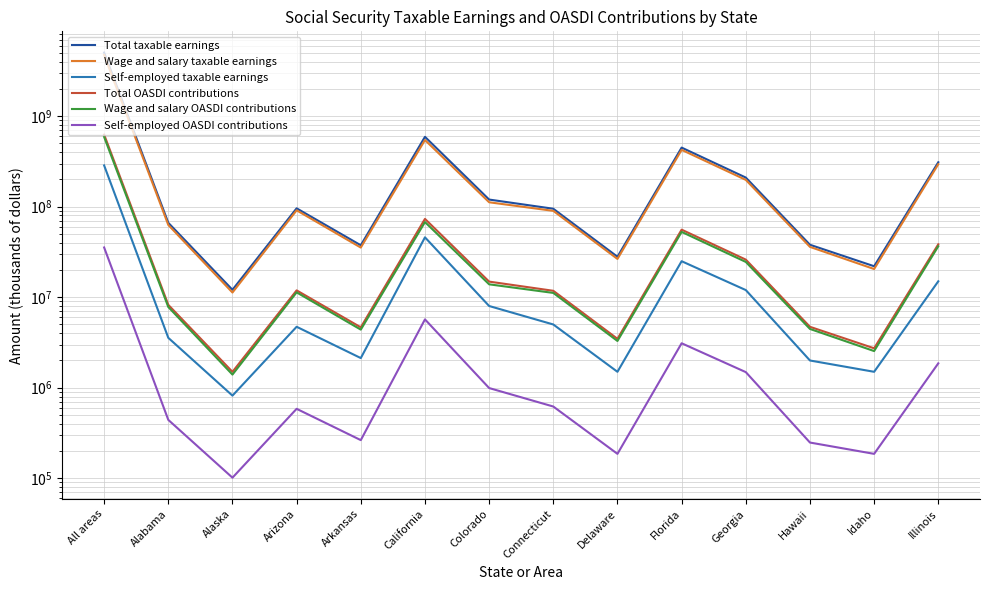

Which label corresponds to the smallest value in the chart?

Alaska